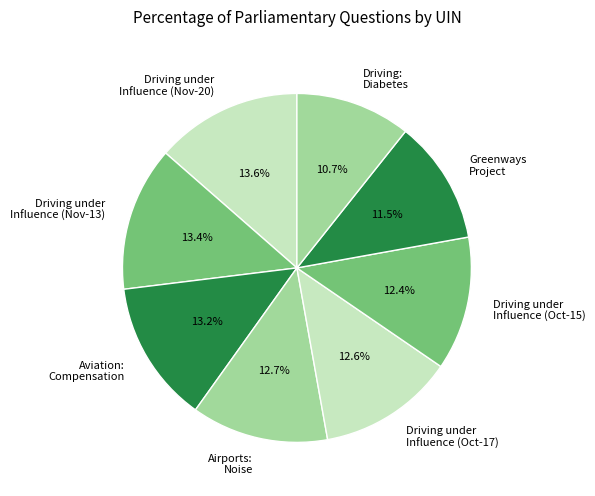

Is the sum of Driving: Diabetes and Driving under Influence (Oct-17) greater than half?

No